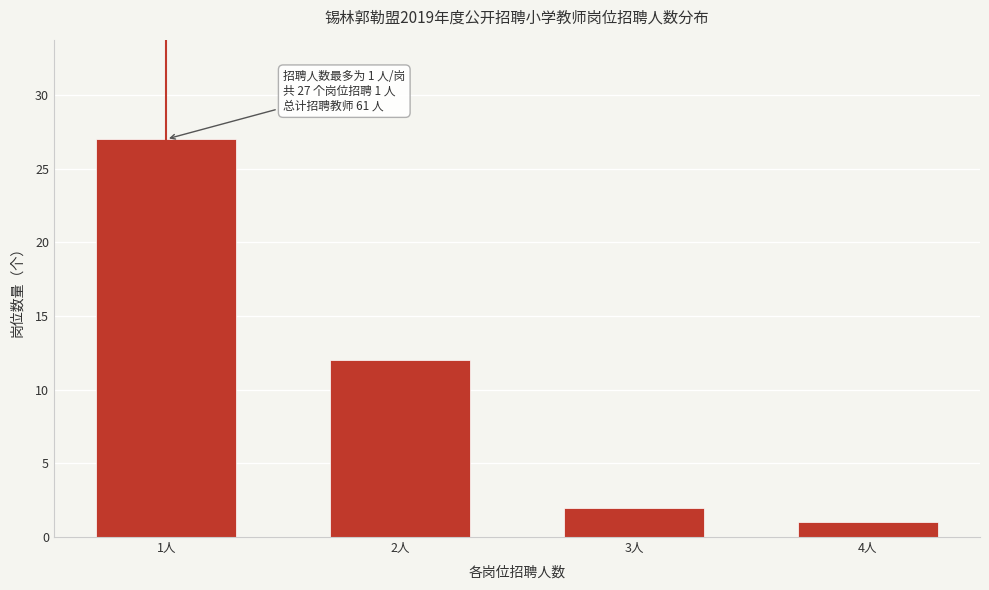

Reading left to right, transcribe all the data shown in this chart.

27	12	2	1